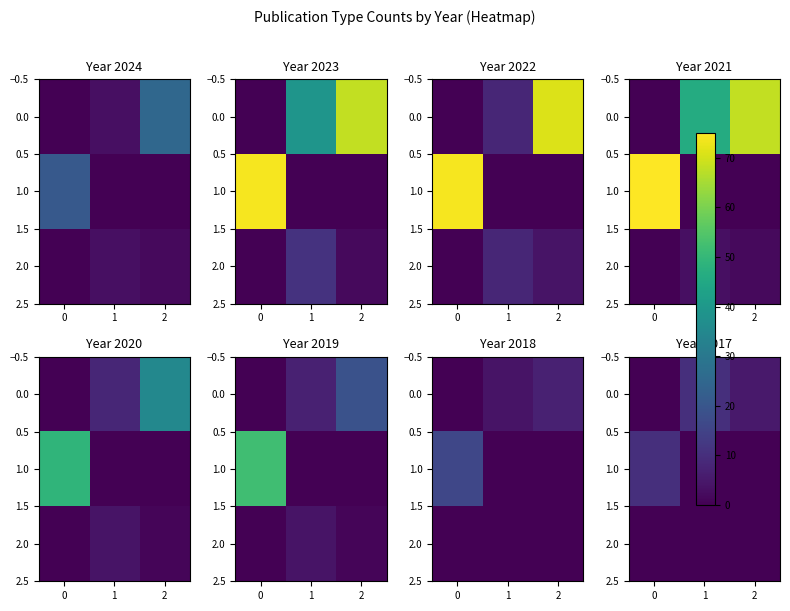

What is the difference between the maximum and minimum values in the 0.0 series?

10